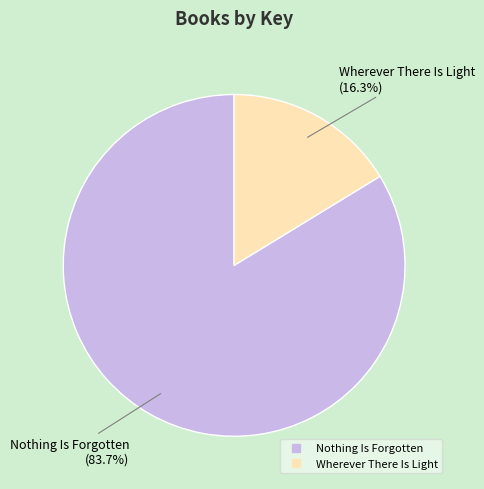

Which category has the smallest portion of the pie?

Wherever There Is Light